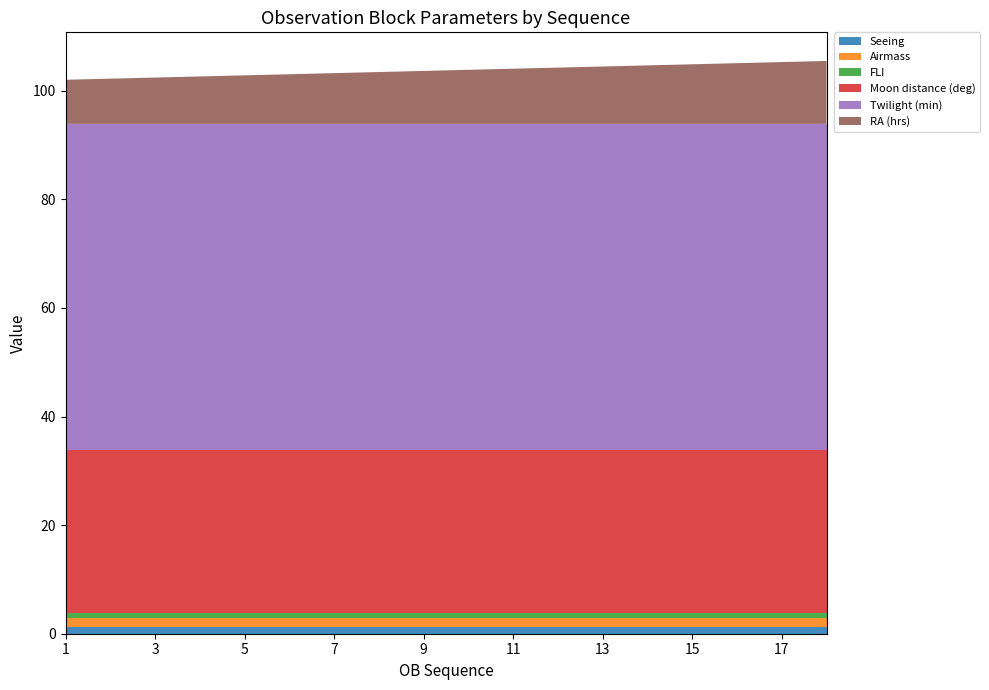

Reading left to right, transcribe all the data shown in this chart.

Seeing: 1=1.2	2=1.2	3=1.2	4=1.2	5=1.2	6=1.2	7=1.2	8=1.2	9=1.2	10=1.2	11=1.2	12=1.2	13=1.2	14=1.2	15=1.2	16=1.2	17=1.2	18=1.2
Airmass: 1=1.7	2=1.7	3=1.7	4=1.7	5=1.7	6=1.7	7=1.7	8=1.7	9=1.7	10=1.7	11=1.7	12=1.7	13=1.7	14=1.7	15=1.7	16=1.7	17=1.7	18=1.7
FLI: 1=1.0	2=1.0	3=1.0	4=1.0	5=1.0	6=1.0	7=1.0	8=1.0	9=1.0	10=1.0	11=1.0	12=1.0	13=1.0	14=1.0	15=1.0	16=1.0	17=1.0	18=1.0
Moon distance (deg): 1=30.0	2=30.0	3=30.0	4=30.0	5=30.0	6=30.0	7=30.0	8=30.0	9=30.0	10=30.0	11=30.0	12=30.0	13=30.0	14=30.0	15=30.0	16=30.0	17=30.0	18=30.0
Twilight (min): 1=60.0	2=60.0	3=60.0	4=60.0	5=60.0	6=60.0	7=60.0	8=60.0	9=60.0	10=60.0	11=60.0	12=60.0	13=60.0	14=60.0	15=60.0	16=60.0	17=60.0	18=60.0
RA (hrs): 1=8.1	2=8.3	3=8.5	4=8.7	5=8.9	6=9.1	7=9.3	8=9.5	9=9.8	10=10.0	11=10.2	12=10.4	13=10.6	14=10.8	15=11.0	16=11.2	17=11.4	18=11.6